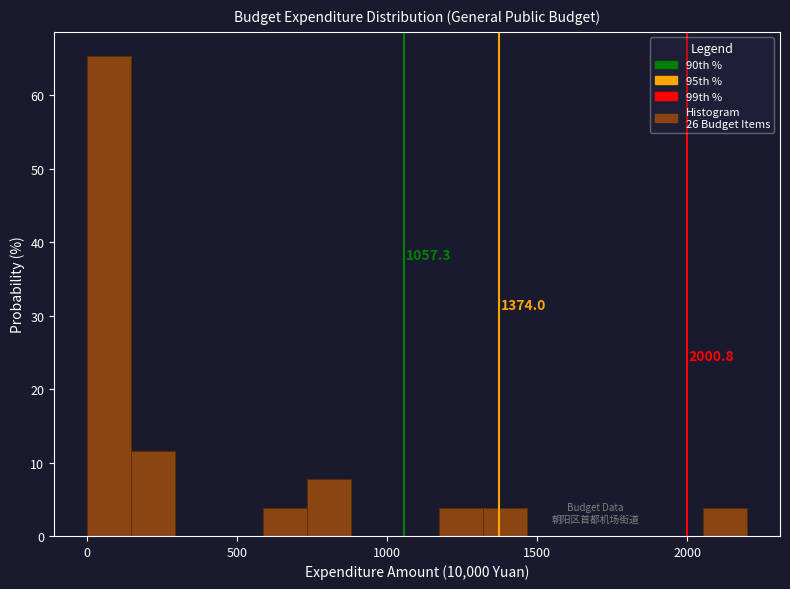

Read against the x-axis, roughly where is the centre of the tallest bar?

50